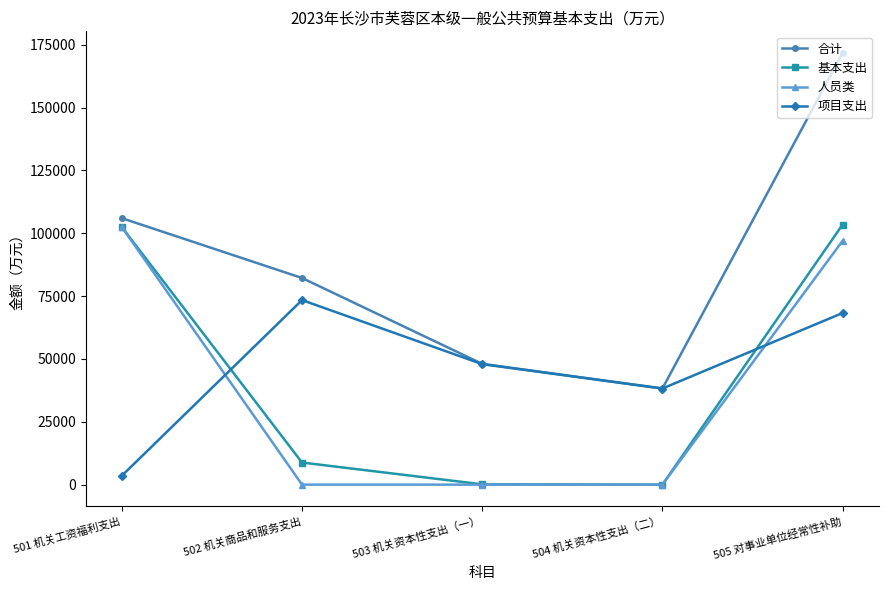

How many data points in 基本支出 are less than 8790?

2